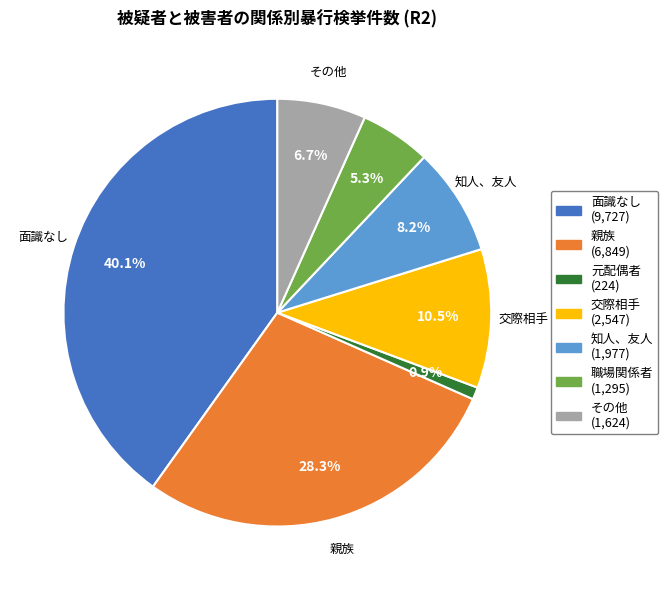

Does any single category account for the majority?

No